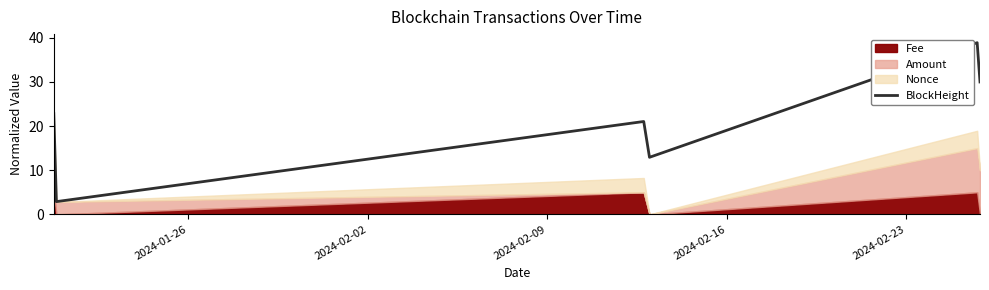

How many data points does each series have?

6